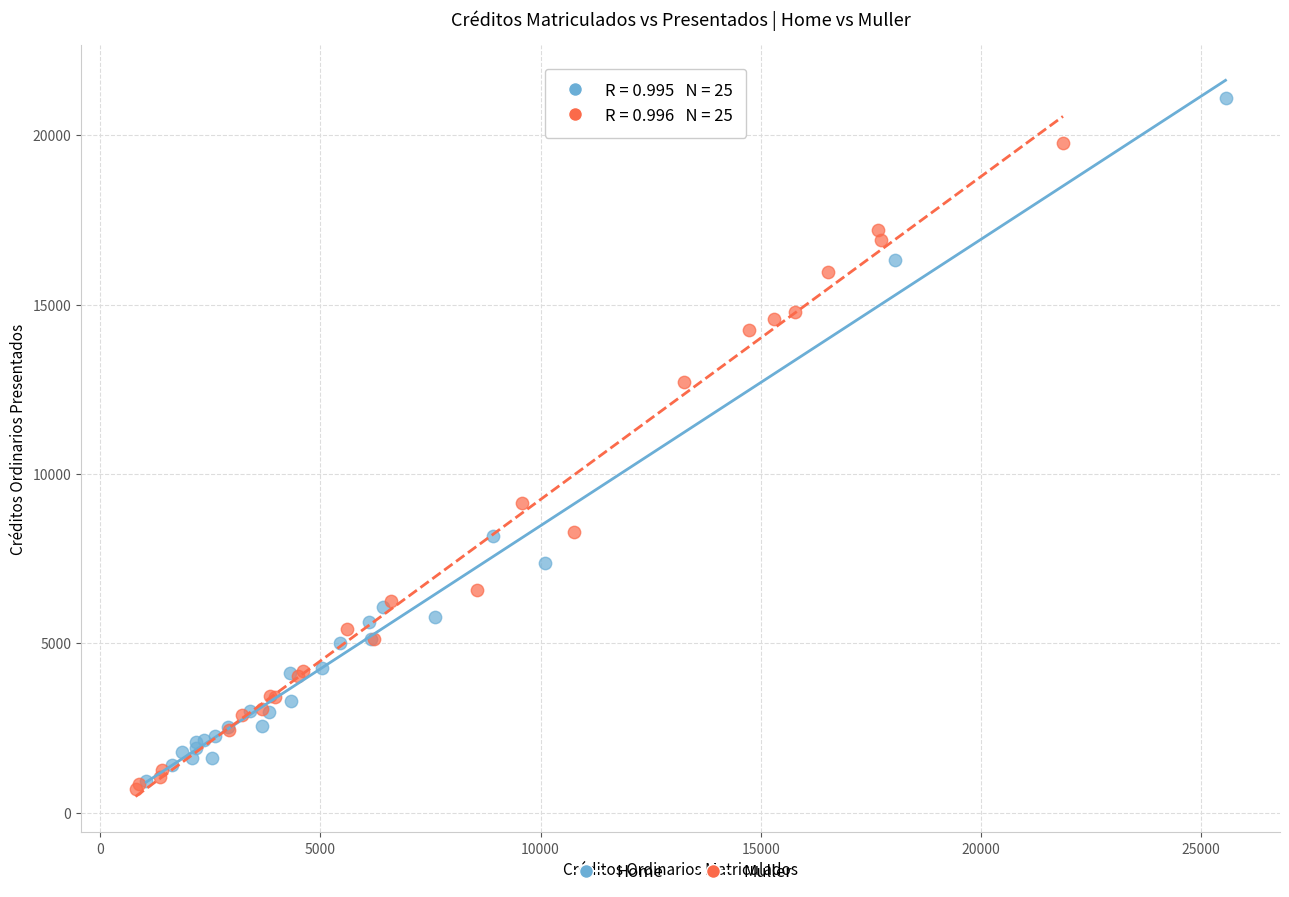

Which series reaches the minimum Y coordinate?

Muller